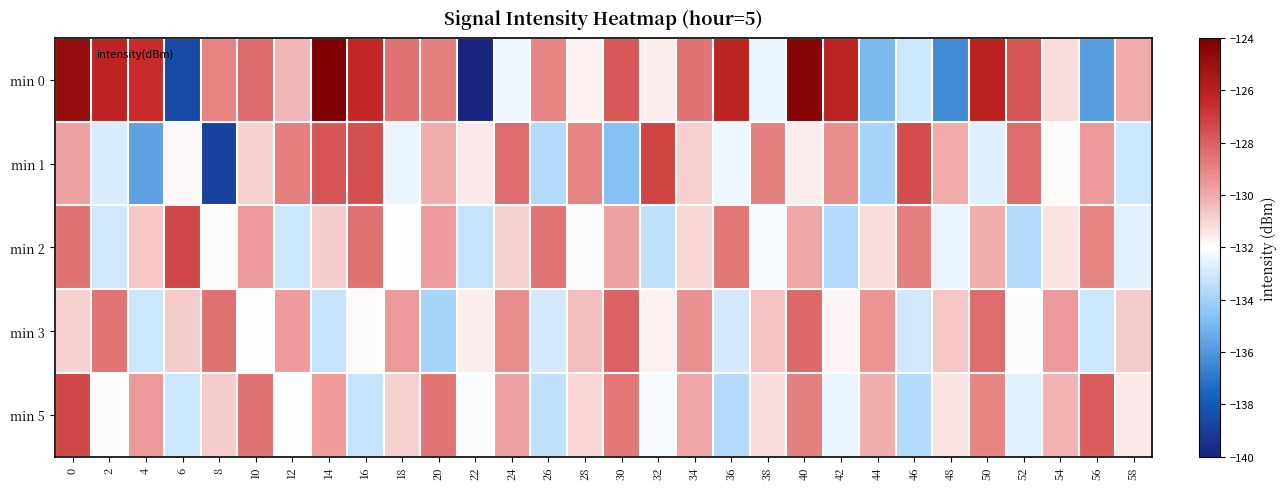

How many distinct data groups are displayed?

5